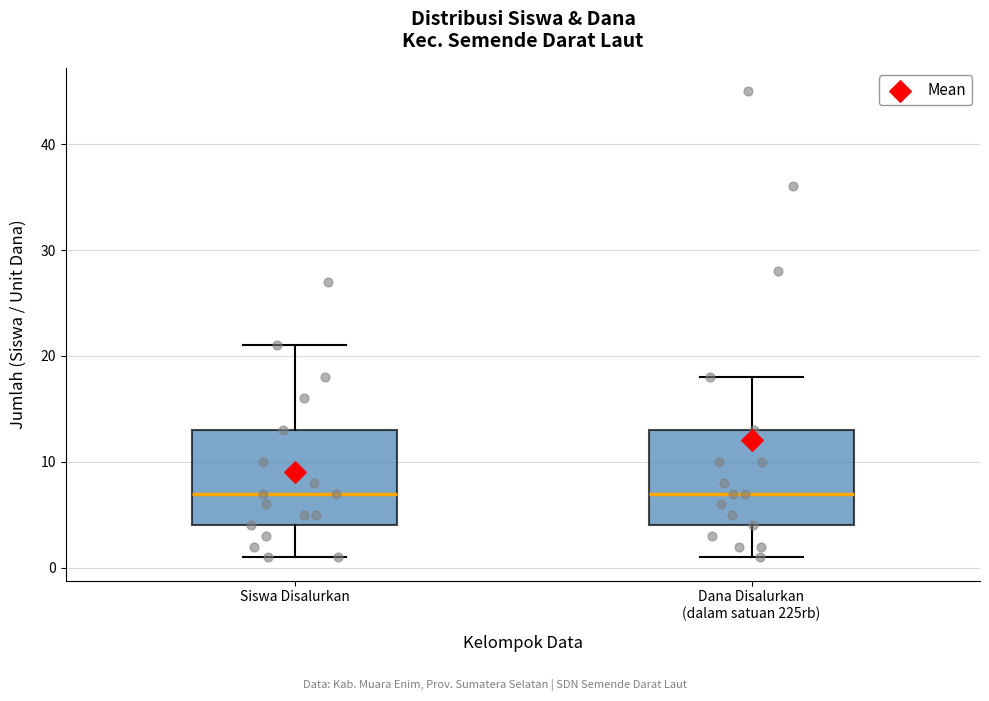

Reading left to right, read every box against the y-axis: the position of its median line, the range the box covers, and the ends of its whiskers. The values are not printed on the chart, so give them approximately, as read against the axis.

Siswa Disalurkan: median 7, box 4 to 13, whiskers 1 to 21
Dana Disalurkan (dalam satuan 225rb): median 7, box 4 to 13, whiskers 1 to 18